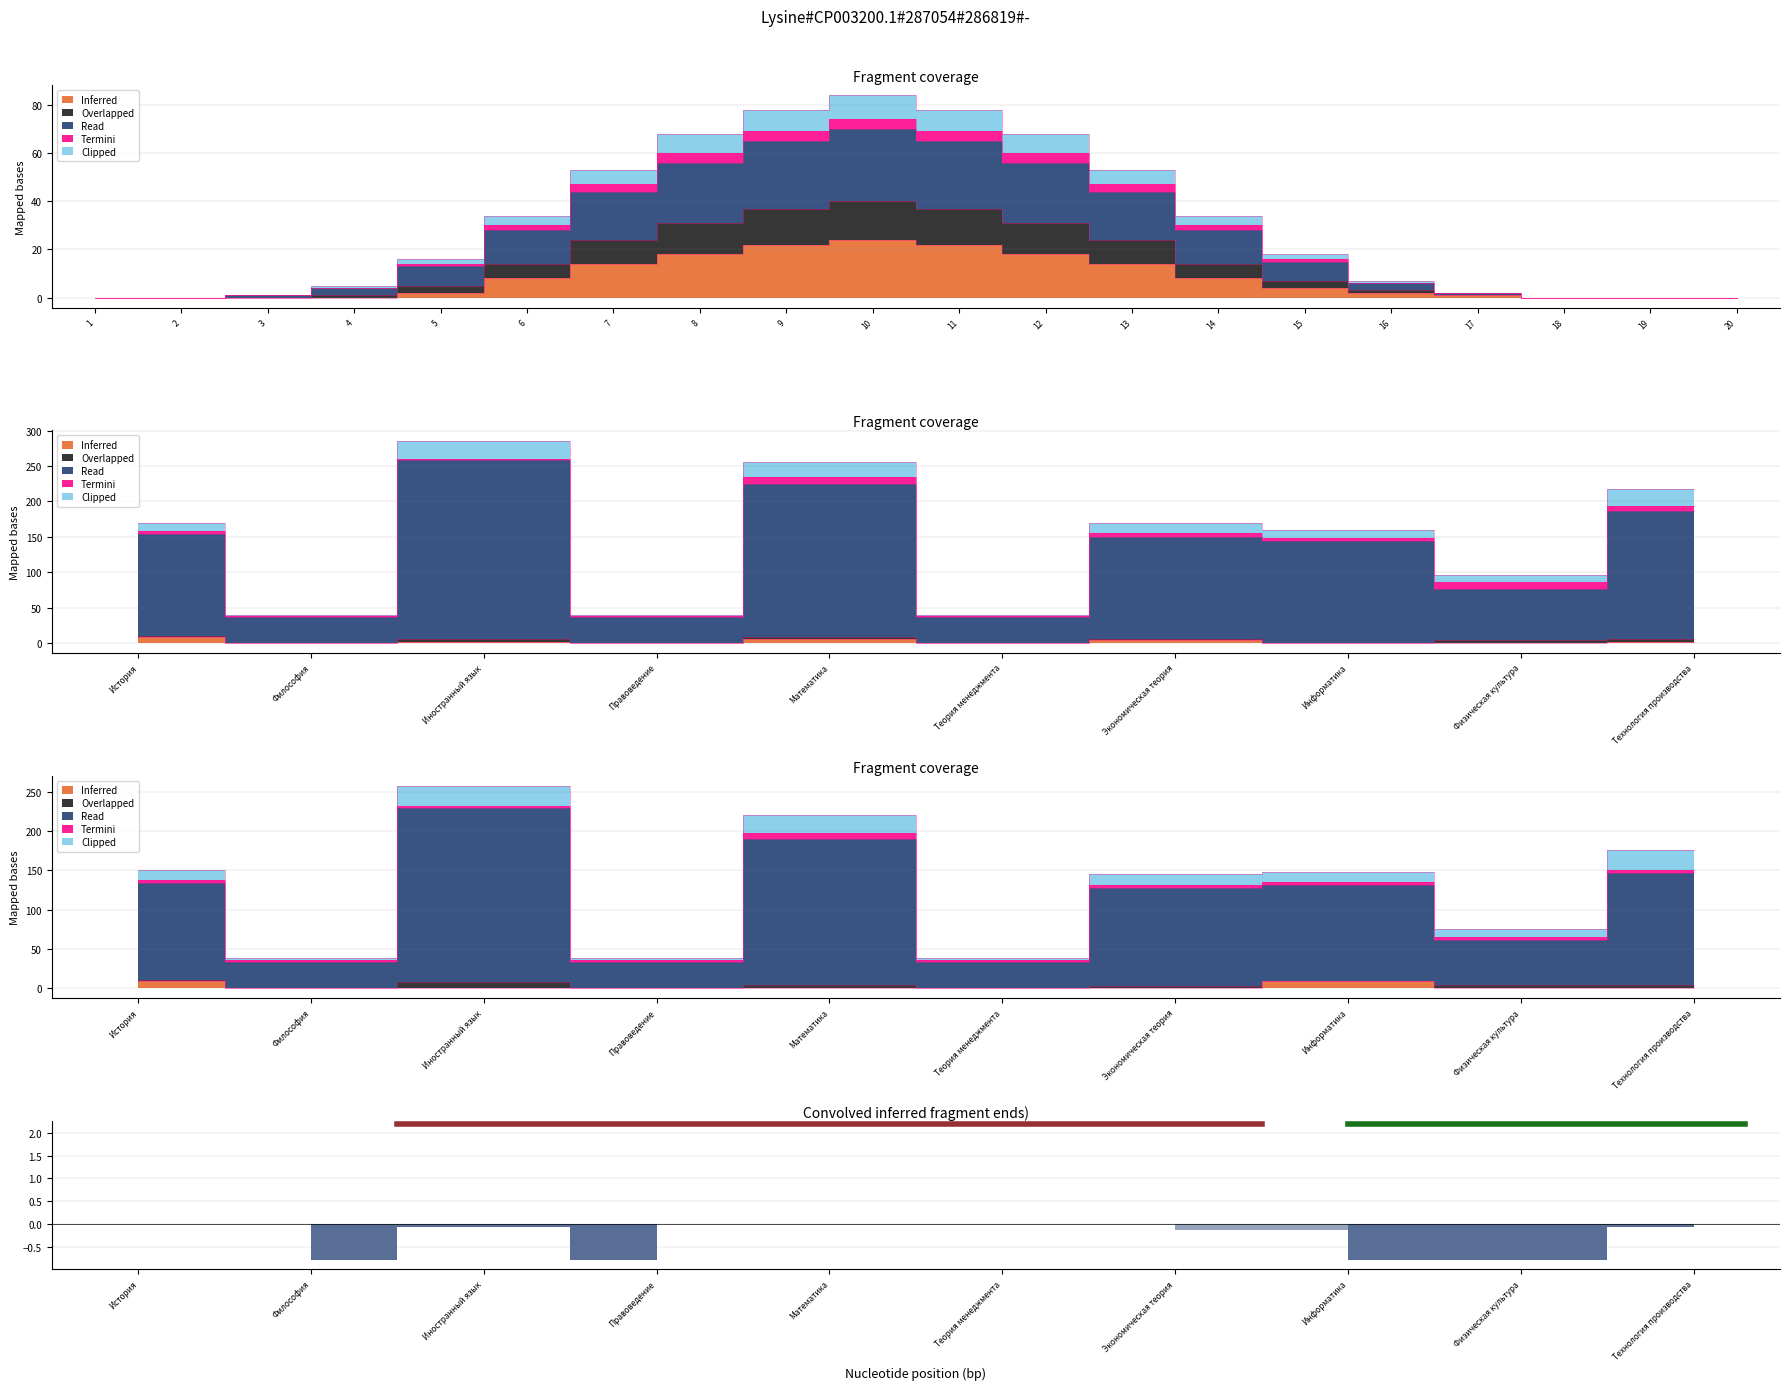

What is the sum of the Inferred values at 17 and 2?

1